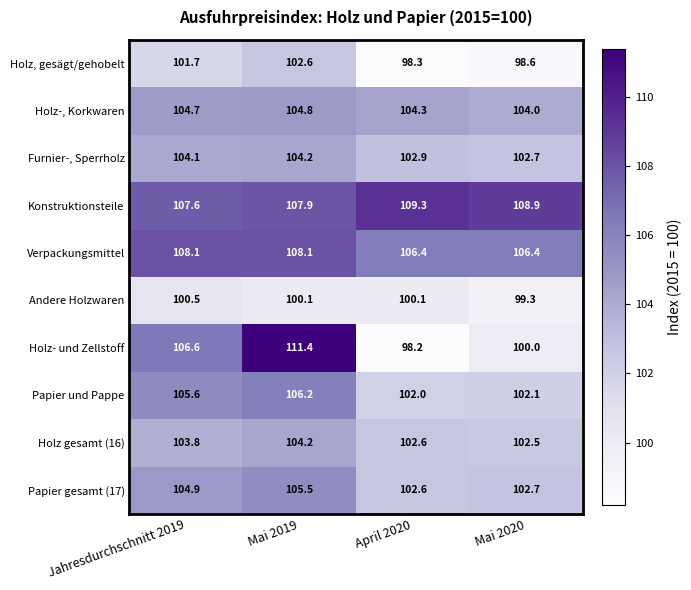

Which series has the widest spread of values?

Holz- und Zellstoff